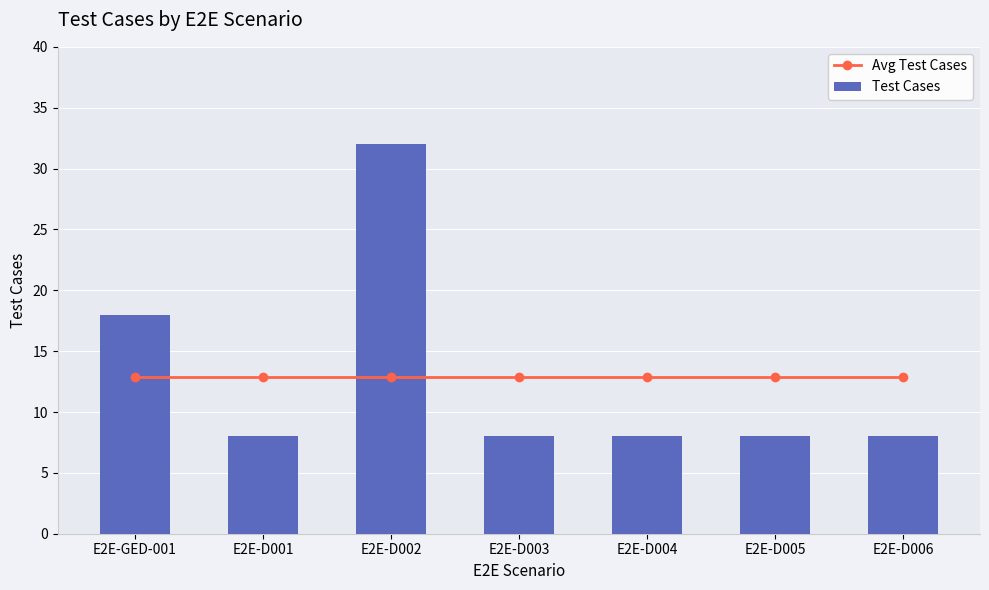

Does the chart contain any negative values?

No